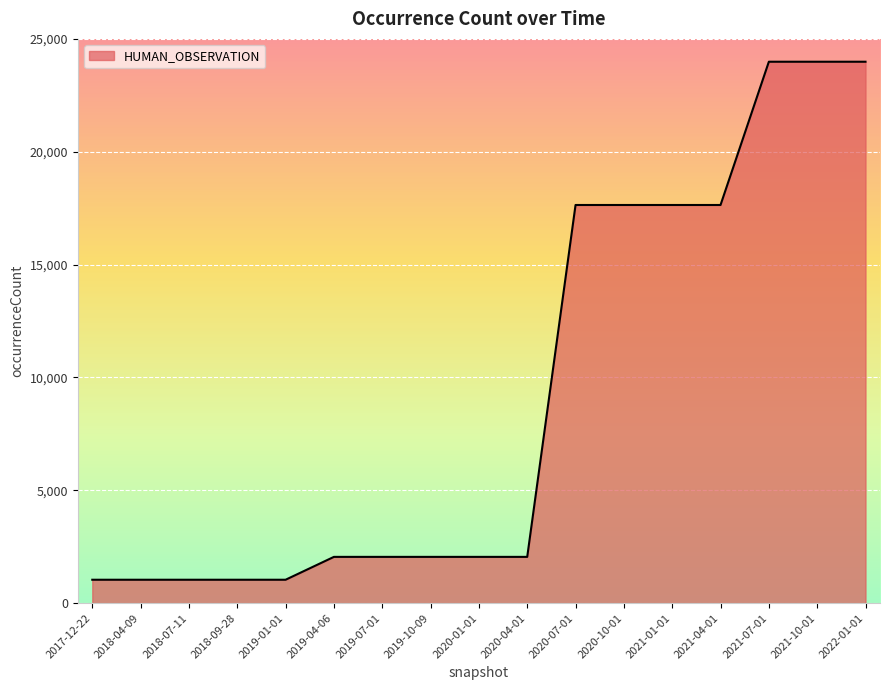

What is the difference between the values at 2017-12-22 and 2022-01-01?

22950